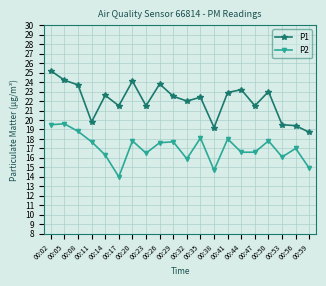

At which label does P2 first exceed 17?

00:02